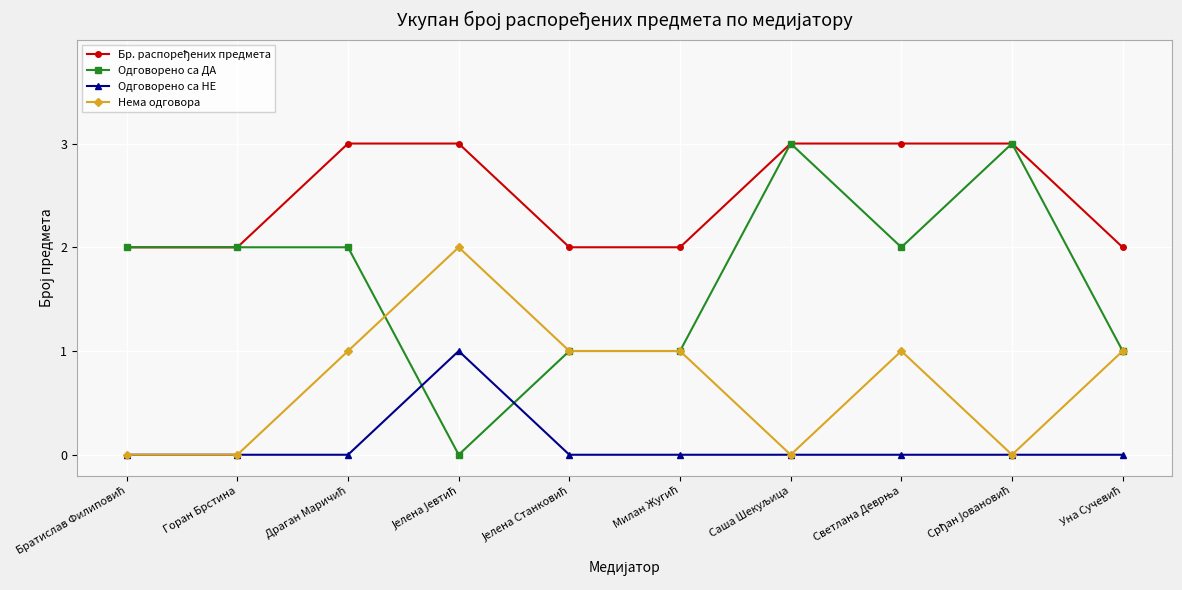

What is the value of the Одговорено са ДА point at the 9th from the left?

3